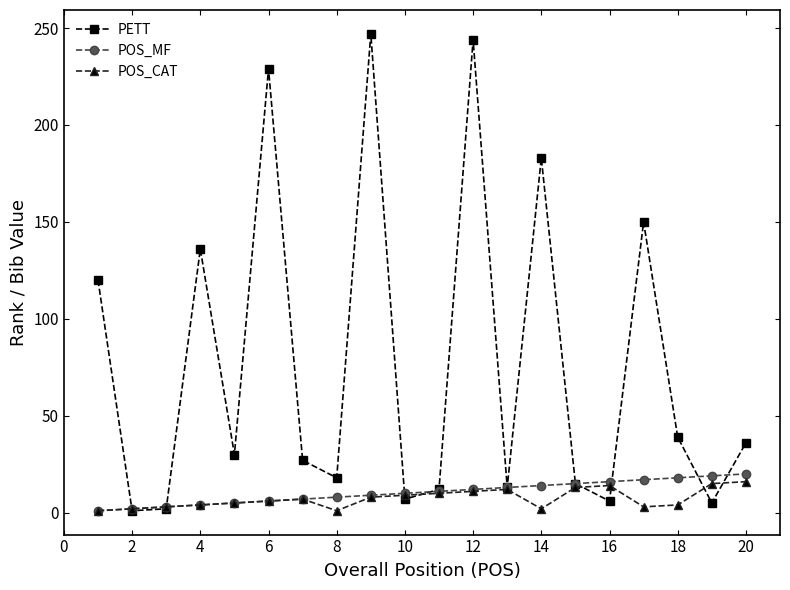

Which series has the widest spread of values?

PETT